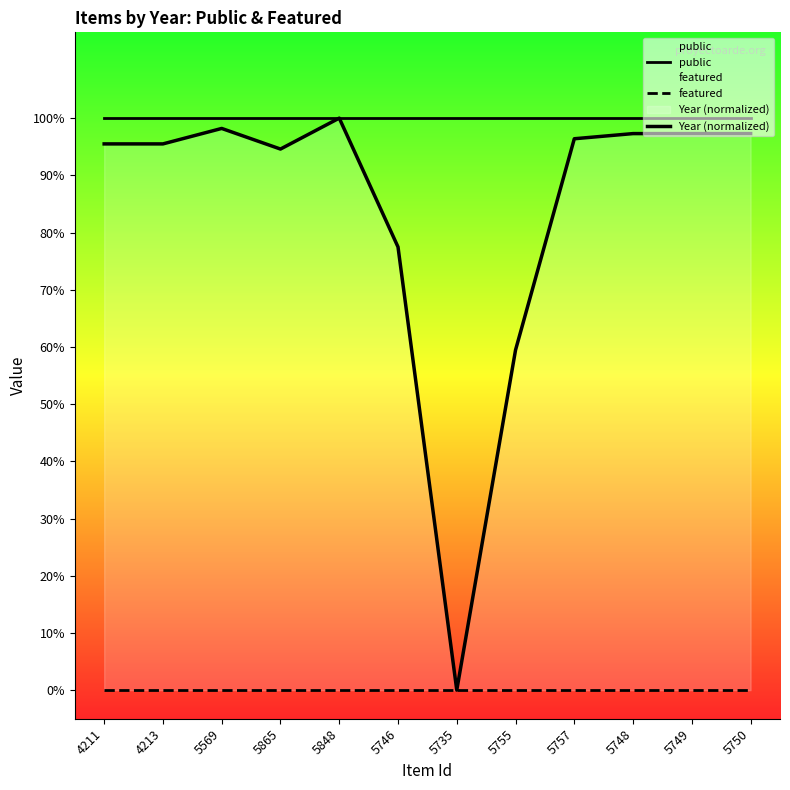

How many lines are shown in the chart?

3